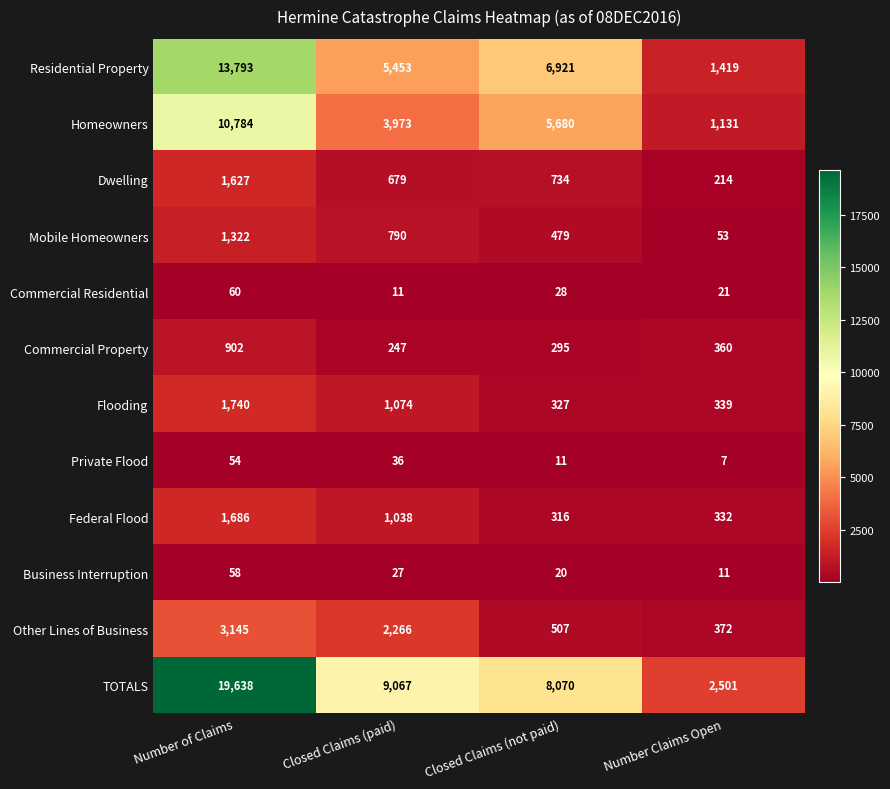

At how many categories does at least one series exceed 11961?

1